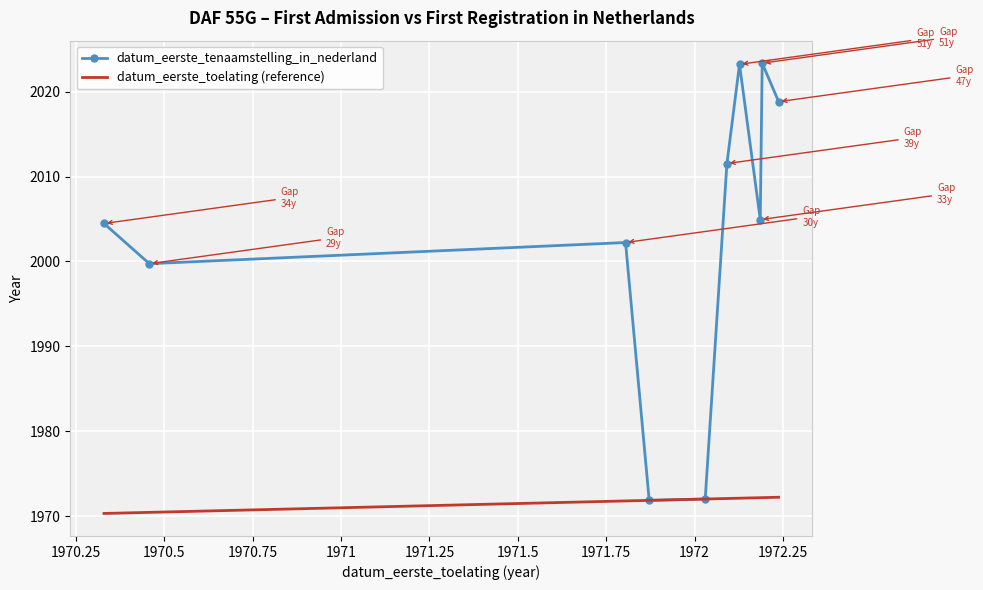

Which series has the largest range (max minus min)?

datum_eerste_tenaamstelling_in_nederland